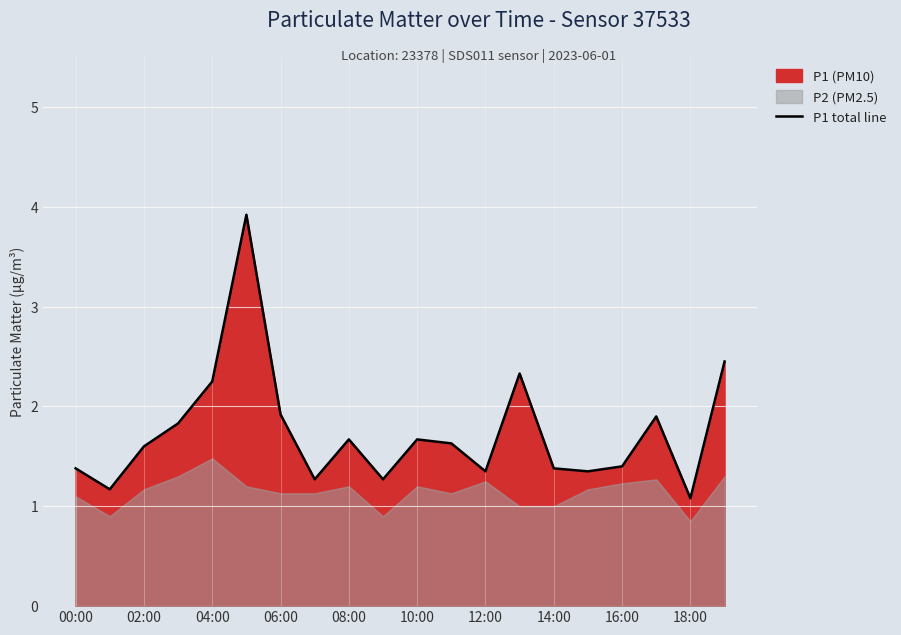

Is it true that the value at 15 is 2.2?

False